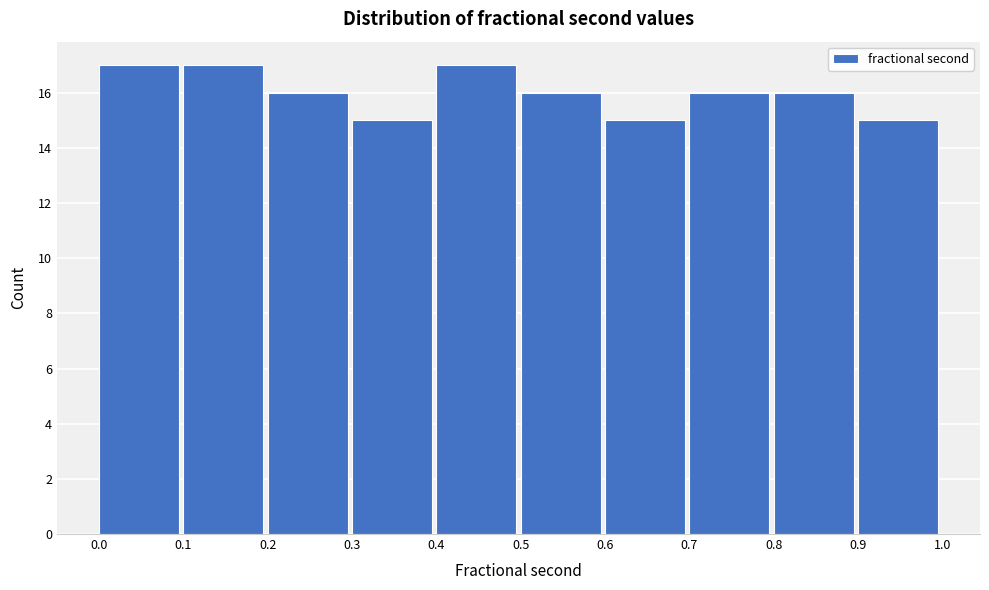

Reading left to right, transcribe this chart: for each bar, give the range it covers on the x-axis and its height. The values are not printed on the chart, so give them approximately, as read against the axis.

0.0 to 0.1: 17
0.1 to 0.2: 17
0.2 to 0.3: 16
0.3 to 0.4: 15
0.4 to 0.5: 17
0.5 to 0.6: 16
0.6 to 0.7: 15
0.7 to 0.8: 16
0.8 to 0.9: 16
0.9 to 1.0: 15